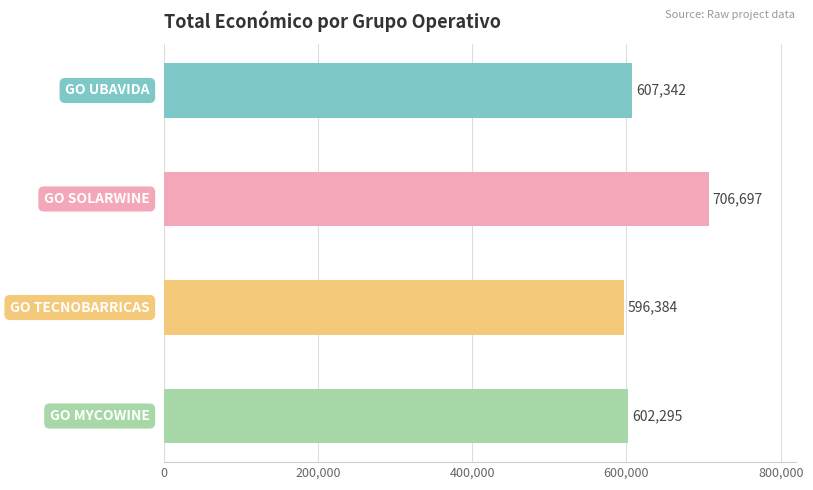

What is the sum of all values?

2512718.4